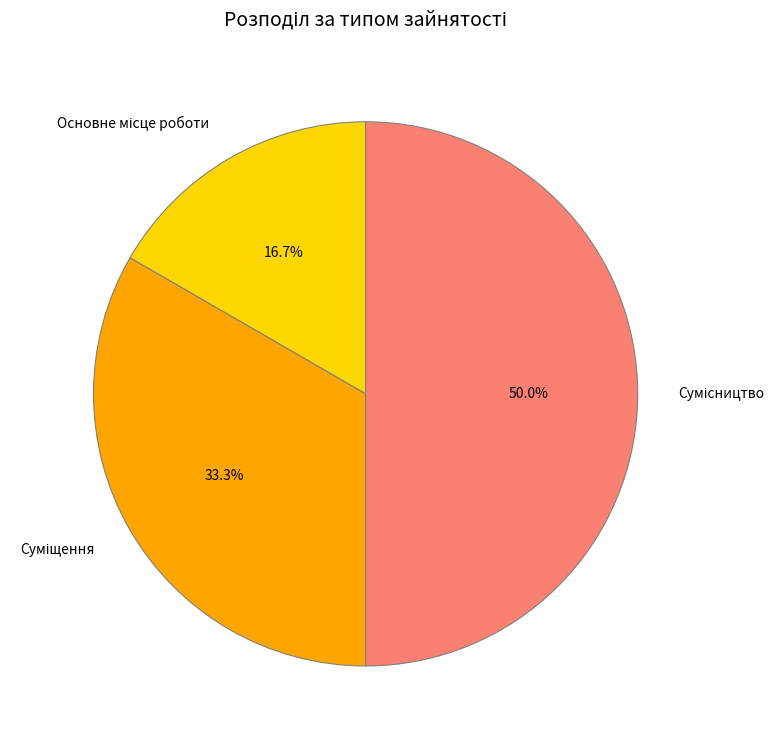

Count the number of slices in the pie.

3